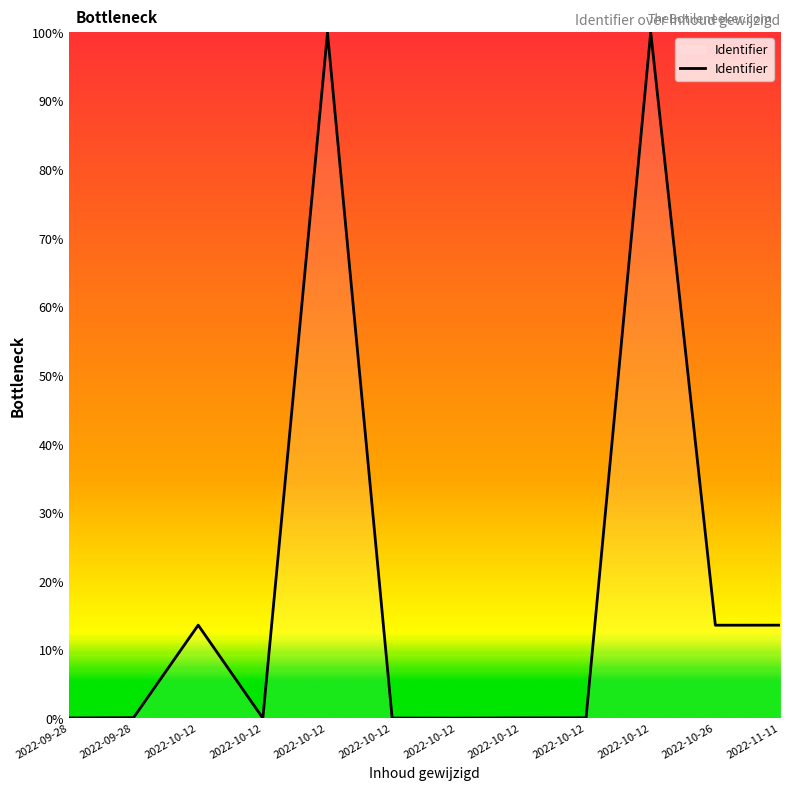

How many lines are shown in the chart?

1